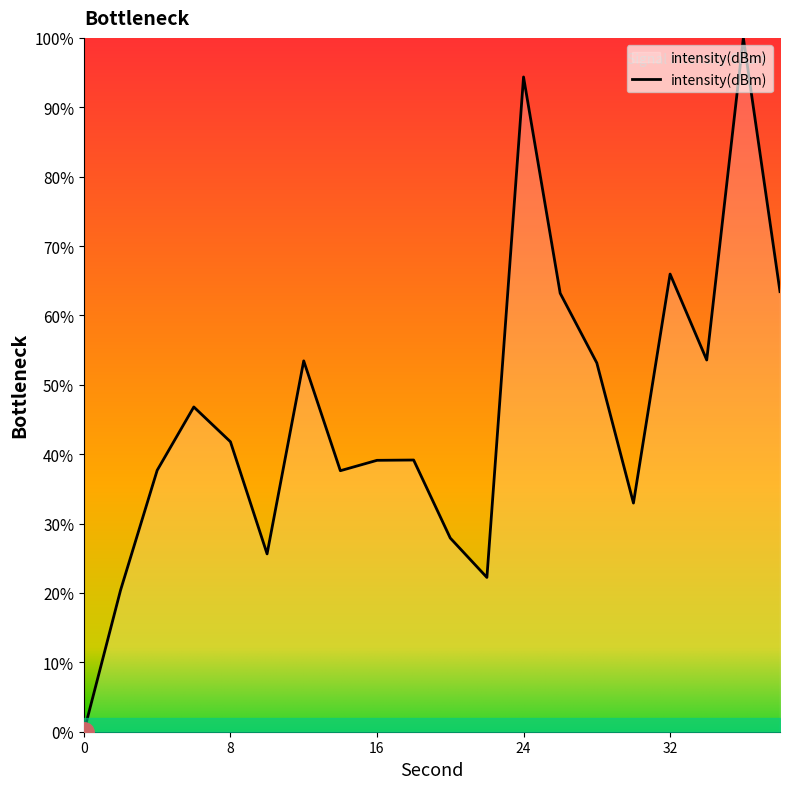

What is the maximum value shown in the chart?

100.0